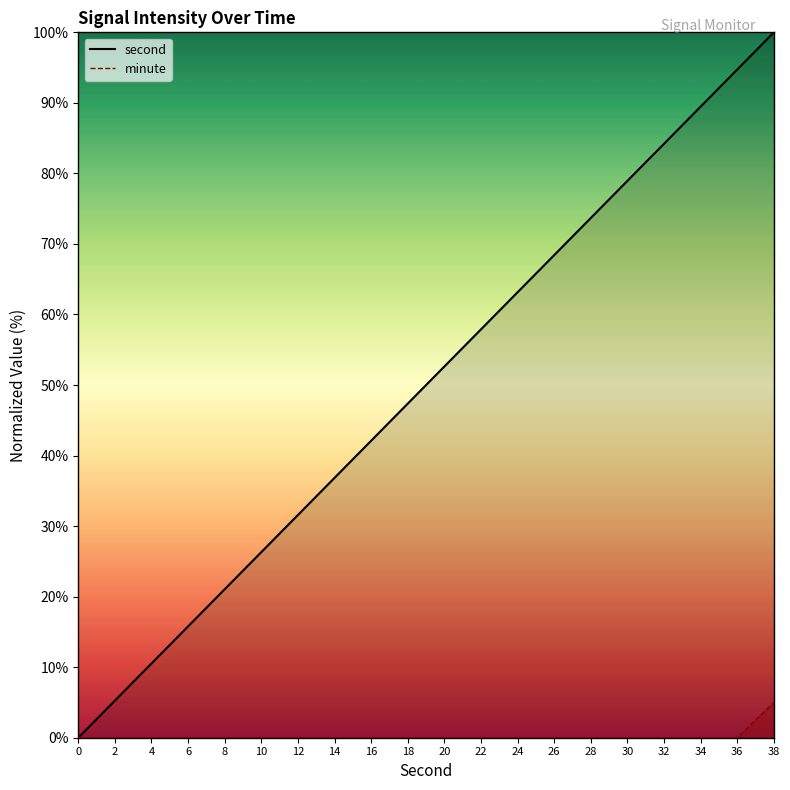

The value of second at 20 is 13.4. True or false?

False